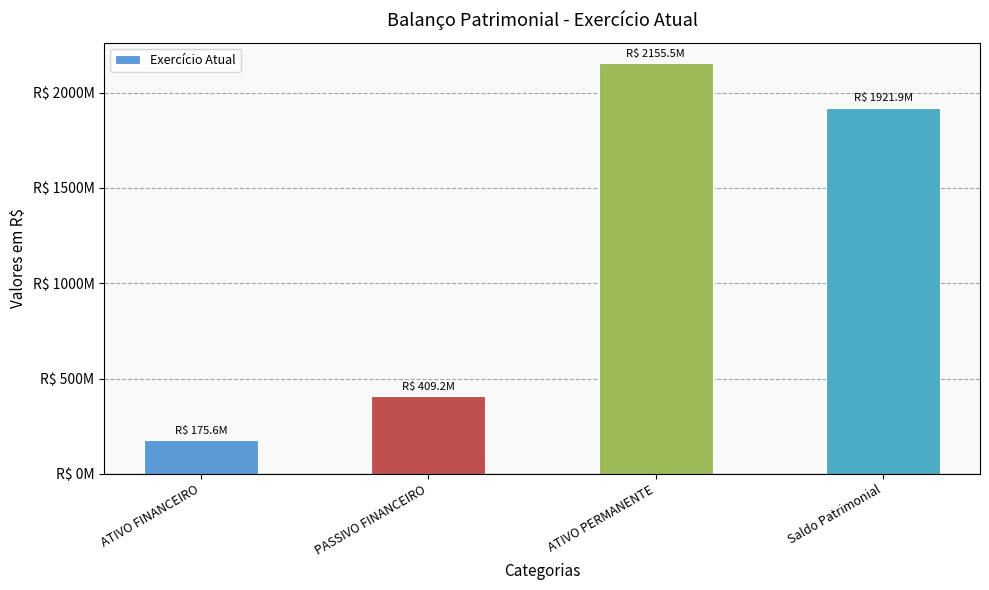

Reading right to left, extract all data points from this chart.

1921949415.4	2155509071.3	409180440.7	175620784.8